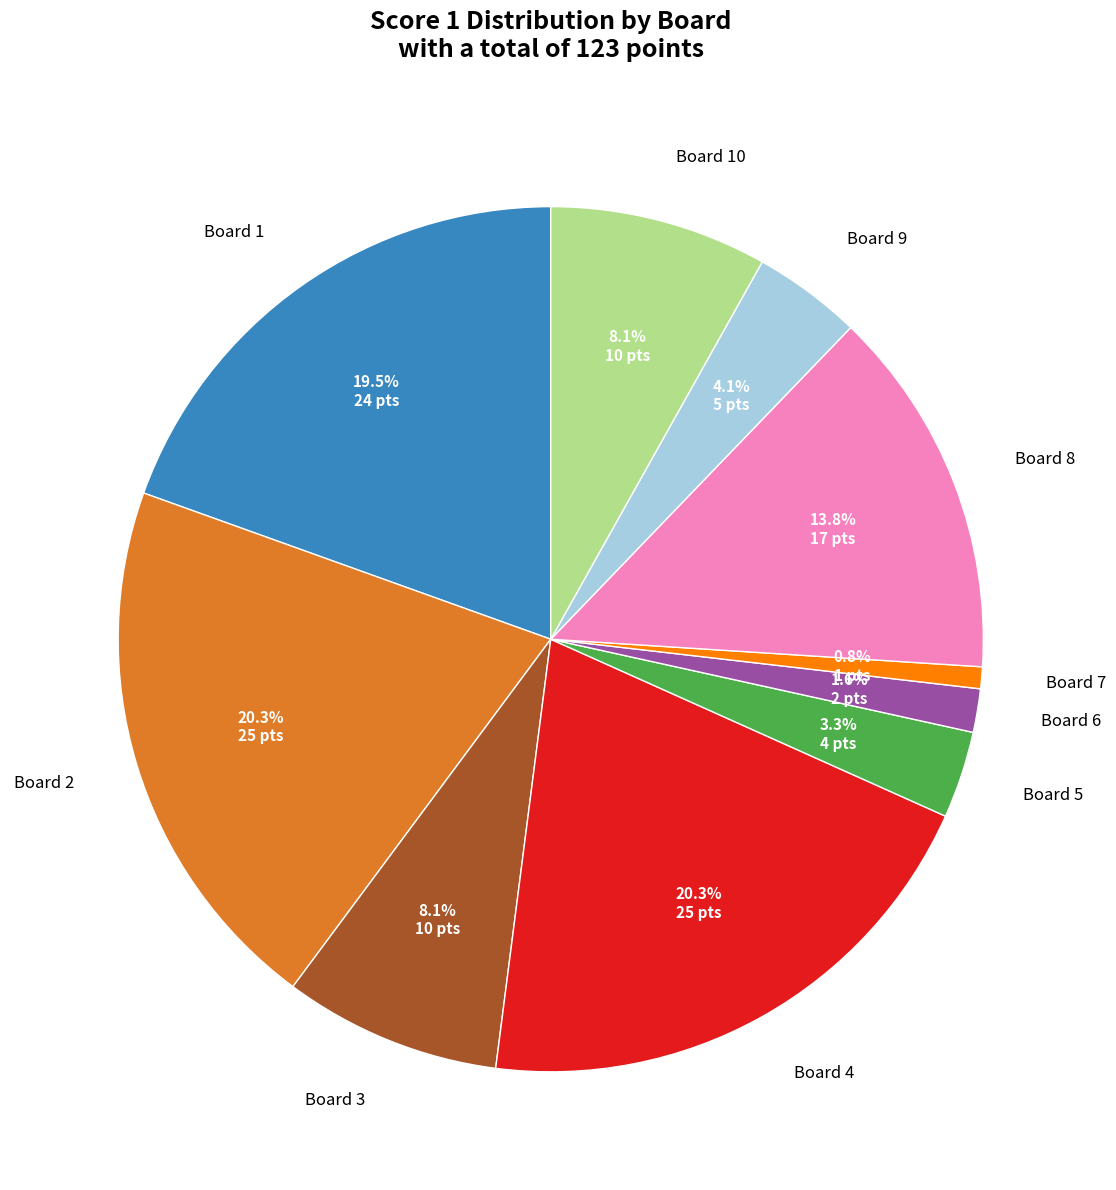

Do Board 2 and Board 8 together represent more than half of the pie?

No